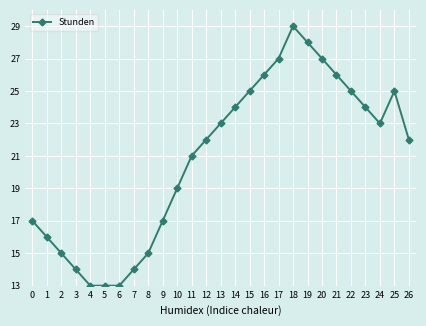

What is the ratio of the value at 21 to the value at 11?

1.2